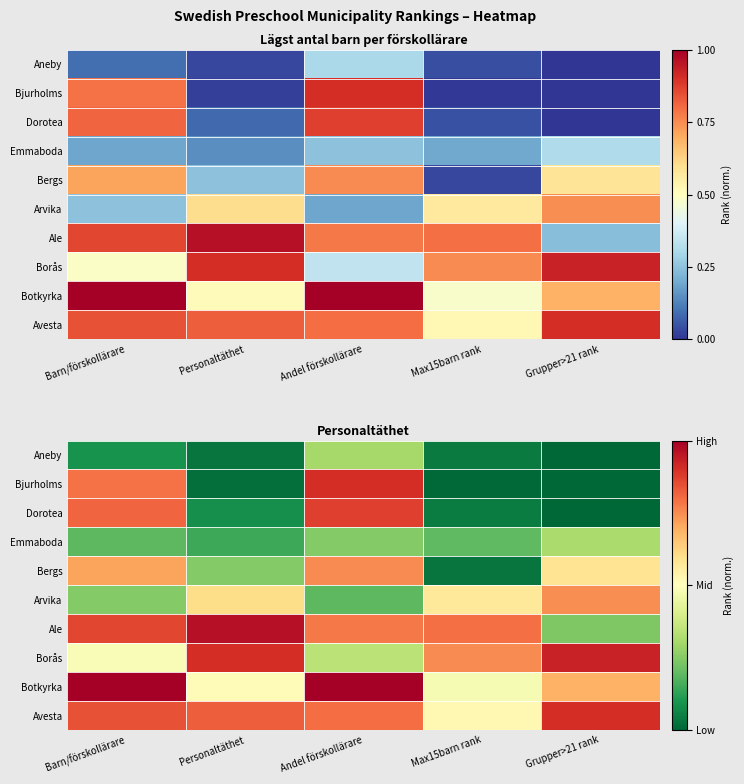

What is the sum of the Bergs values at Andel förskollärare and Barn/förskollärare?

1.5